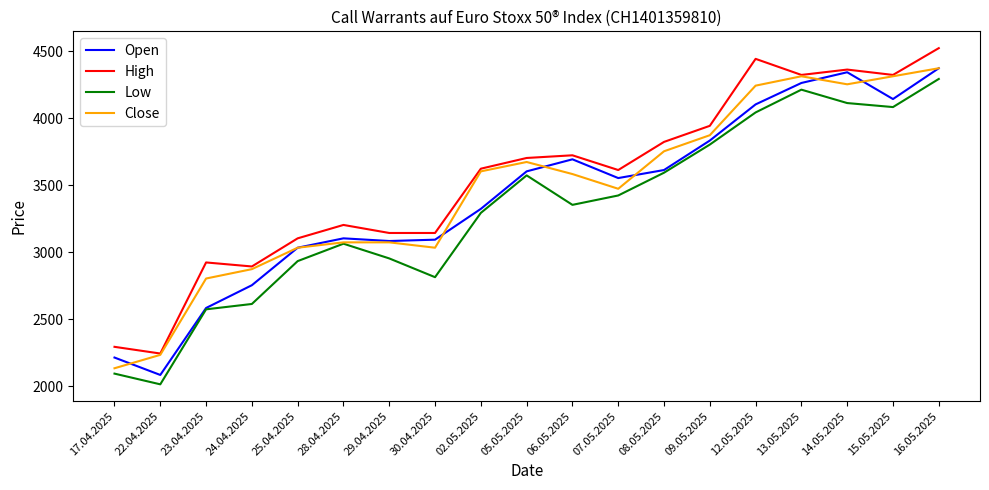

What is the difference between the maximum and minimum values in the Open series?

2290